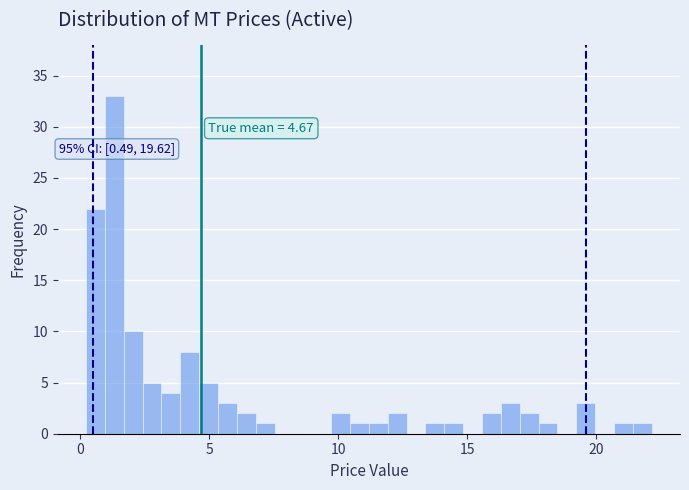

Around what value on the x-axis is the tallest bar? Give the approximate position of its centre, as read against the axis.

1.5